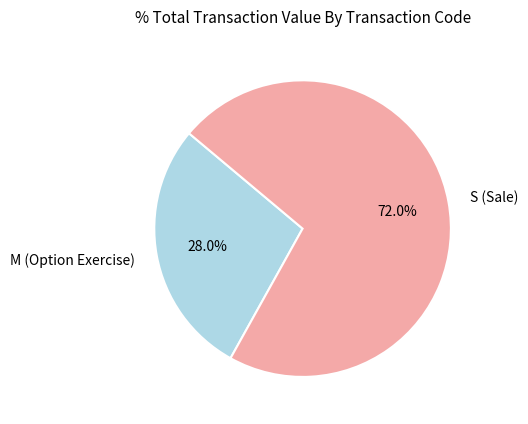

Which slice represents more than half of the pie?

S (Sale)